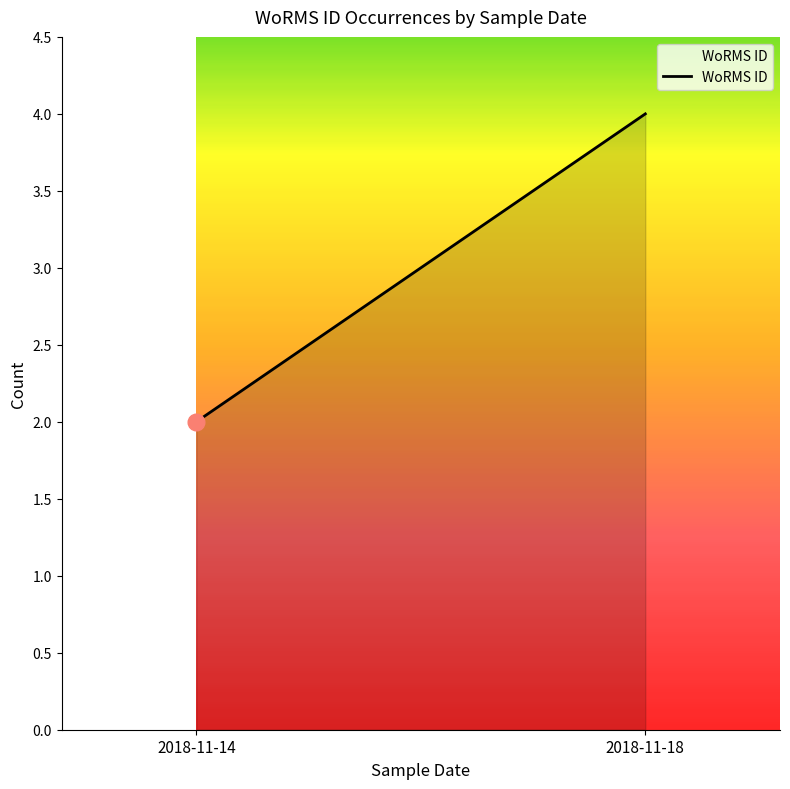

What is the maximum value shown in the chart?

4